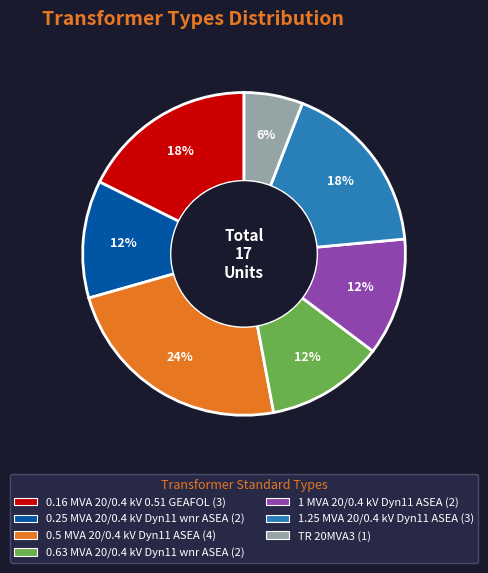

To the nearest percent, what is the average slice percentage?

14%